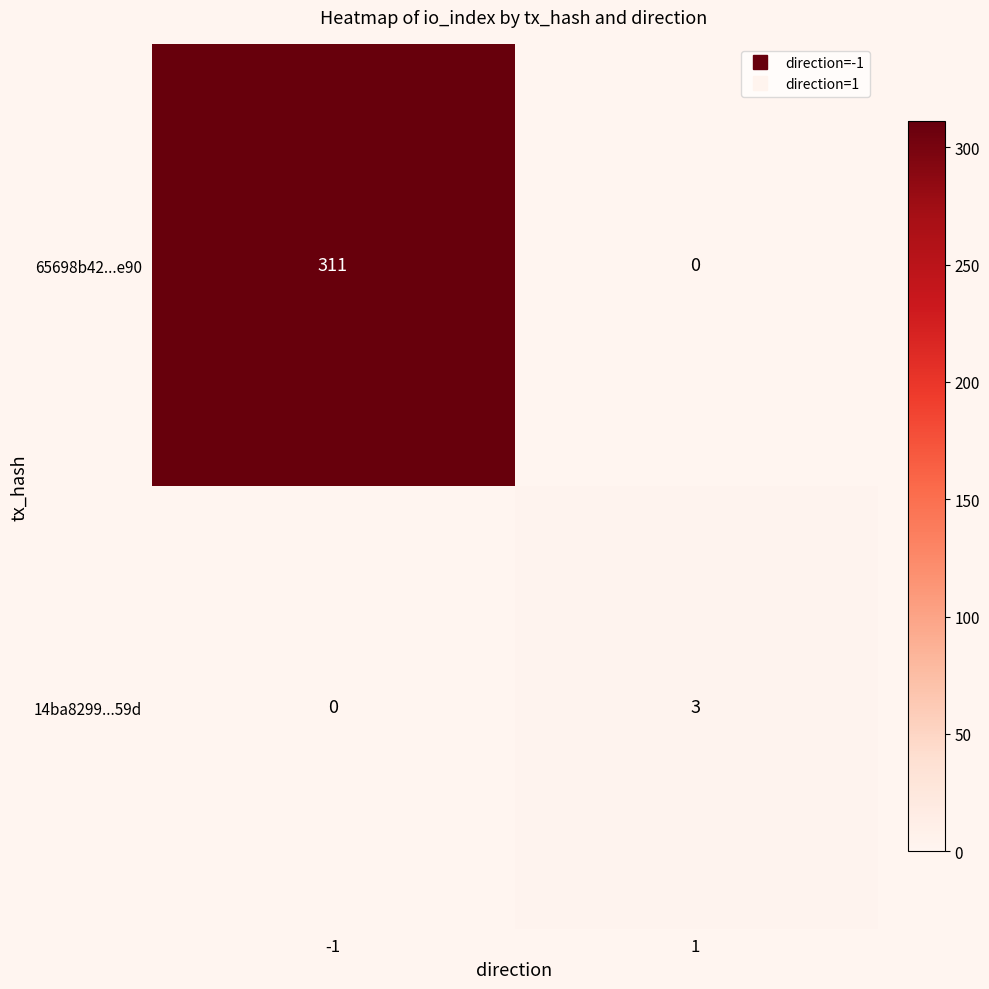

What value does the 65698b42...e90 series have at -1, to the nearest 10?

310